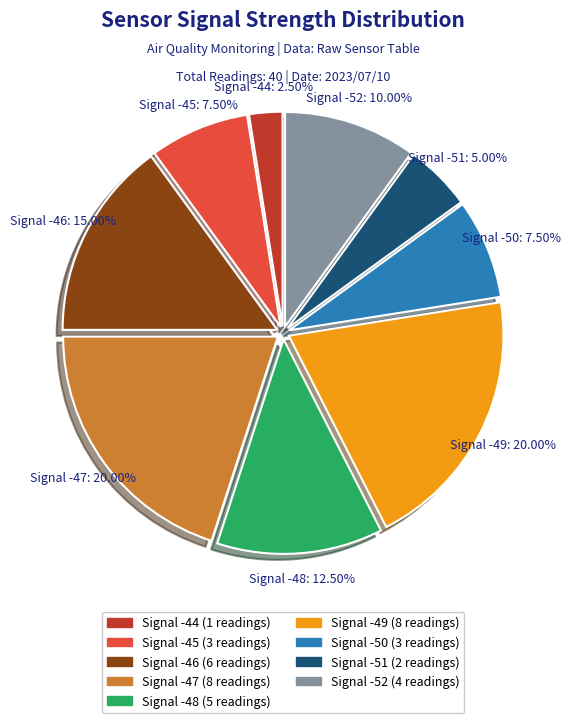

Is there a majority slice in this chart?

No